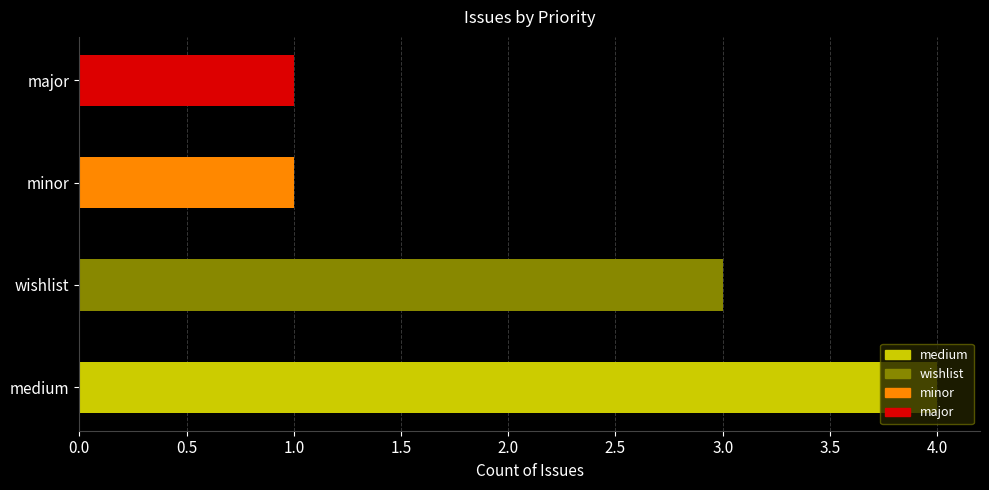

Reading left to right, transcribe all the data shown in this chart.

4	3	1	1